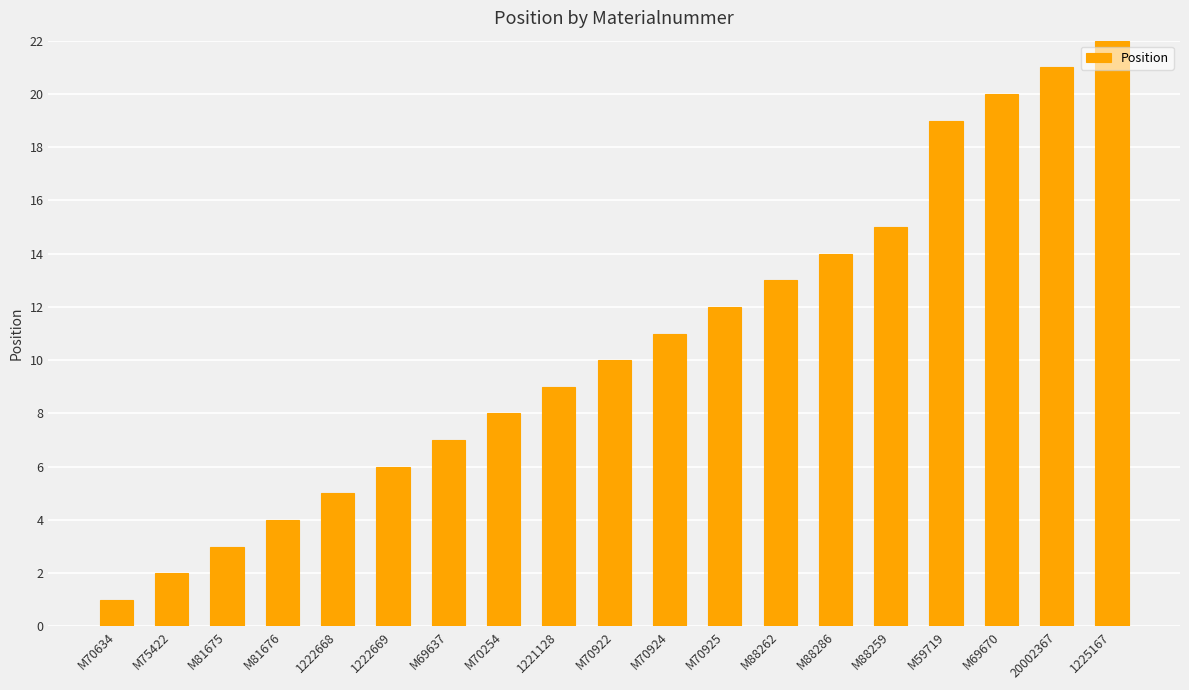

Which has a higher value, M70924 or 1222668?

M70924